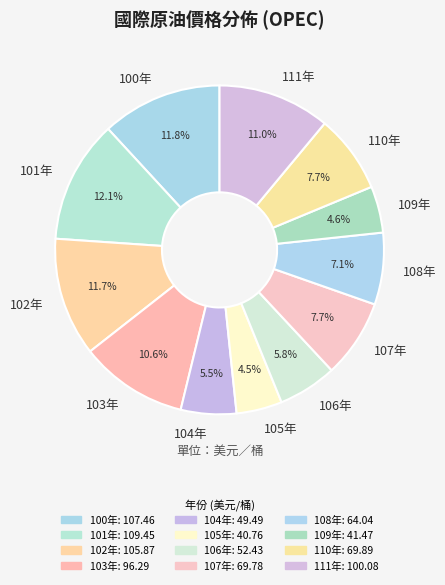

Is there a majority slice in this chart?

No